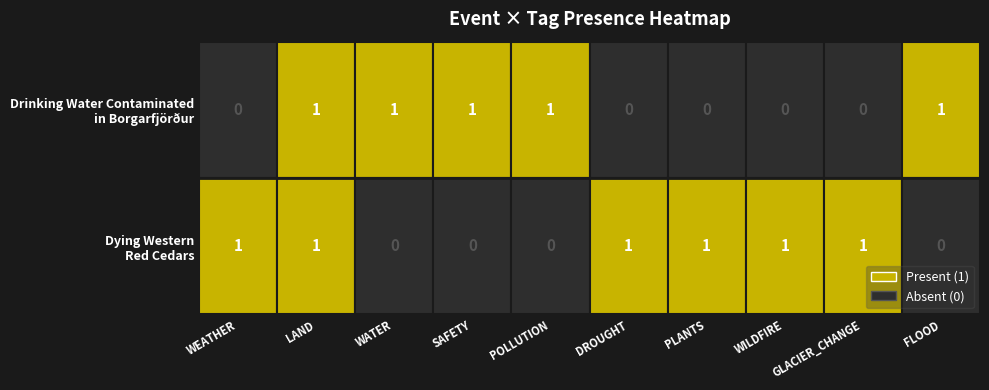

How many values in the WEATHER series are below 1?

1